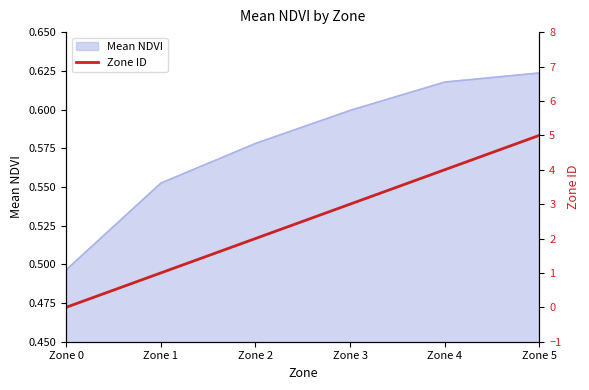

At which label is the value closest to 2?

Zone 2